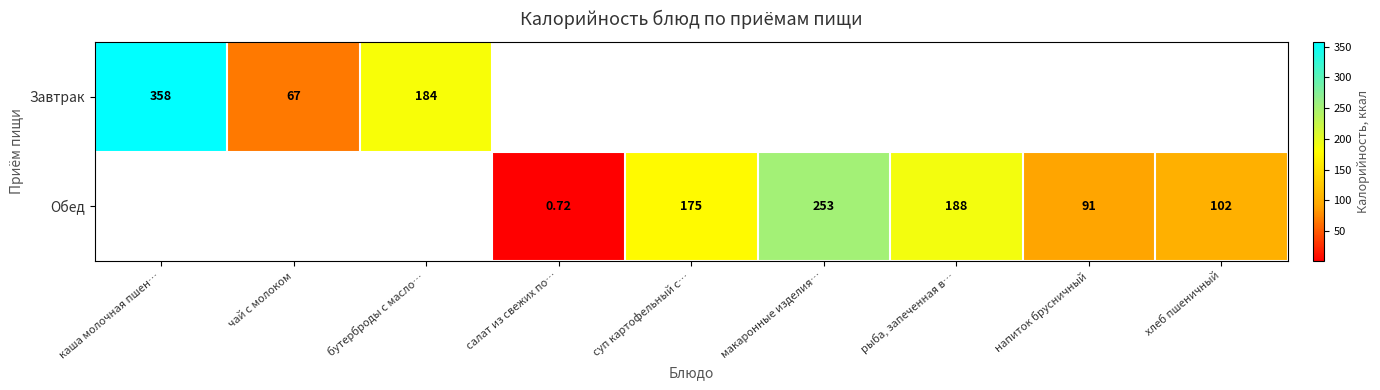

What is the highest value of the Завтрак series?

358.0